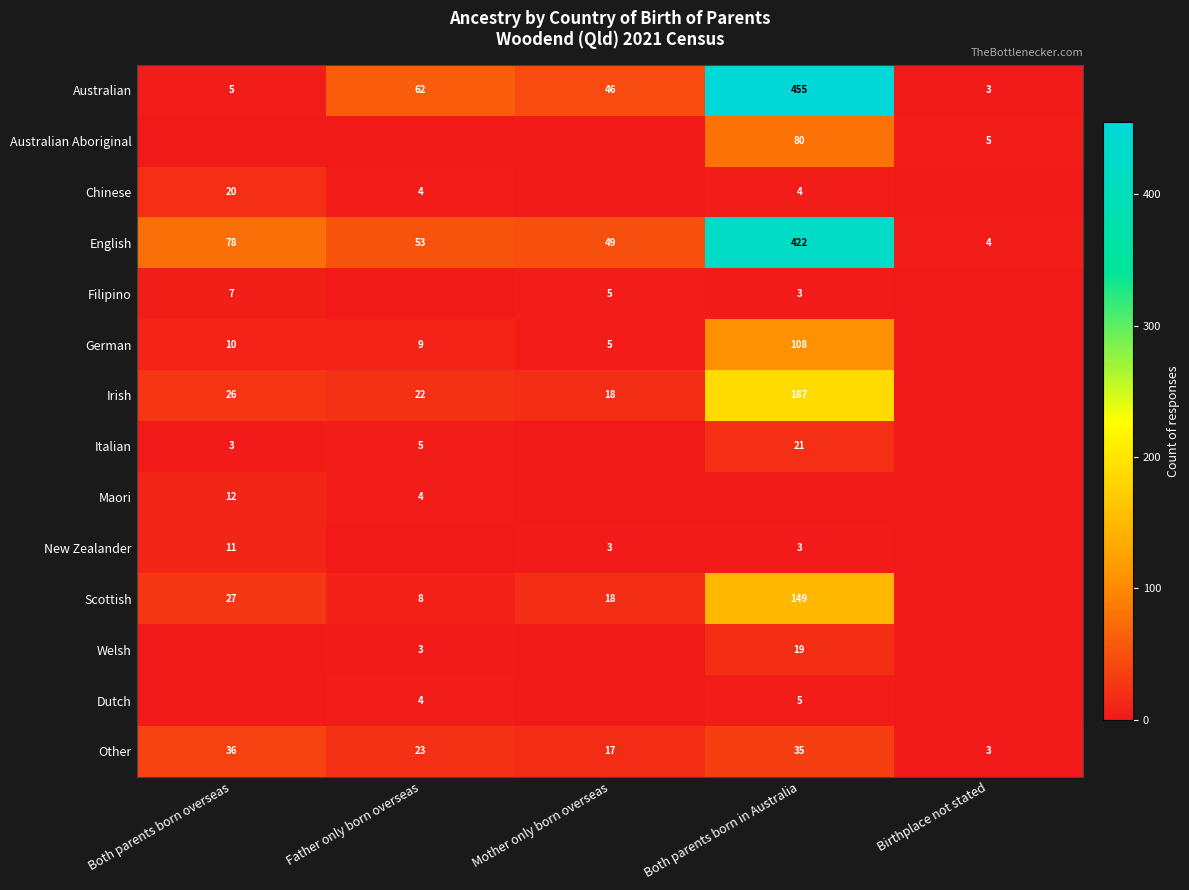

What is the difference between the Irish values at Father only born overseas and Mother only born overseas?

4